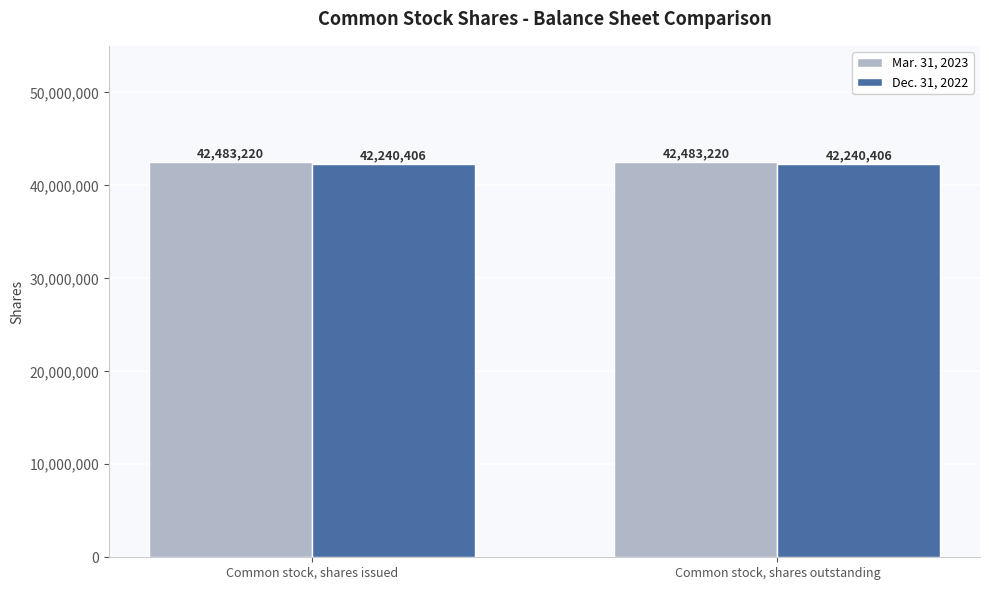

Reading right to left, extract all data points from this chart.

Mar. 31, 2023: 42483220	42483220
Dec. 31, 2022: 42240406	42240406